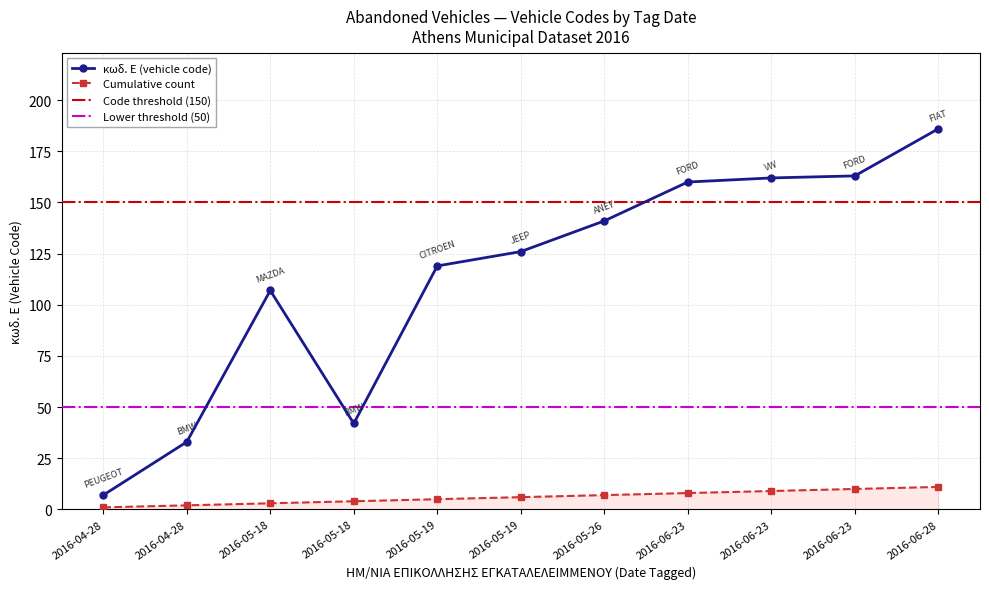

What is the difference between the values at 2016-06-28 and 2016-04-28?

179